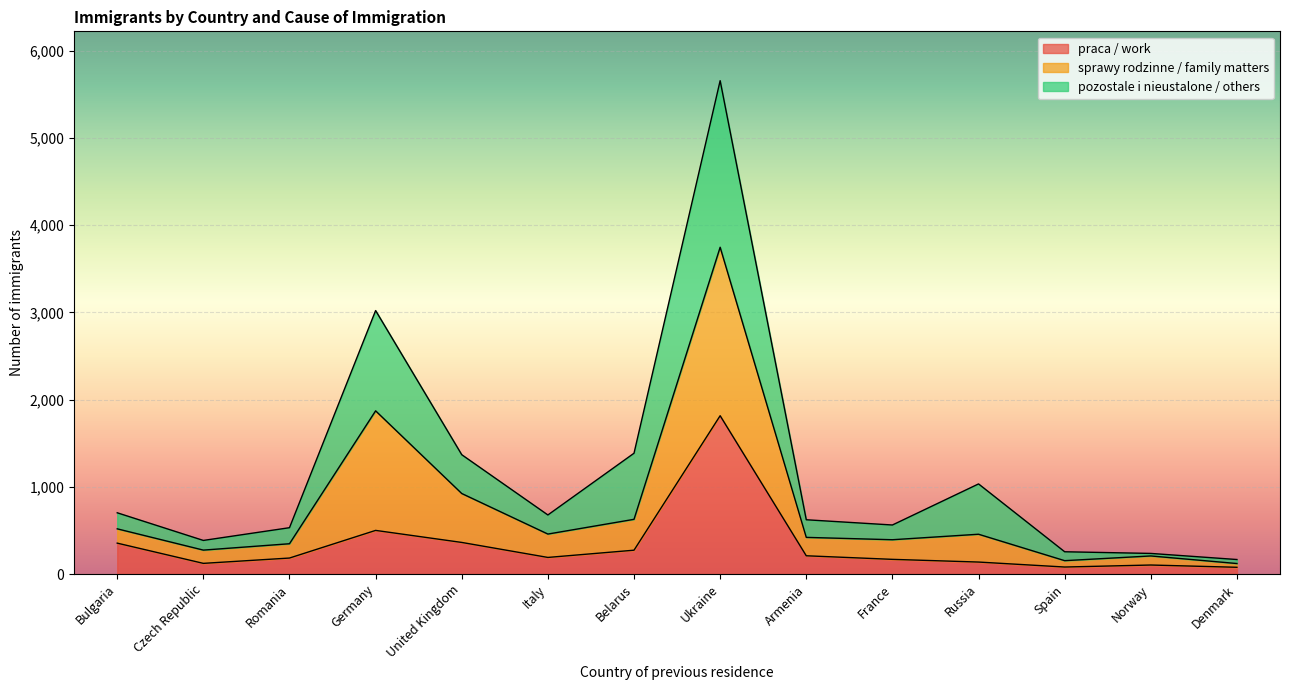

What is the sum of the praca / work values at Spain and Czech Republic?

204